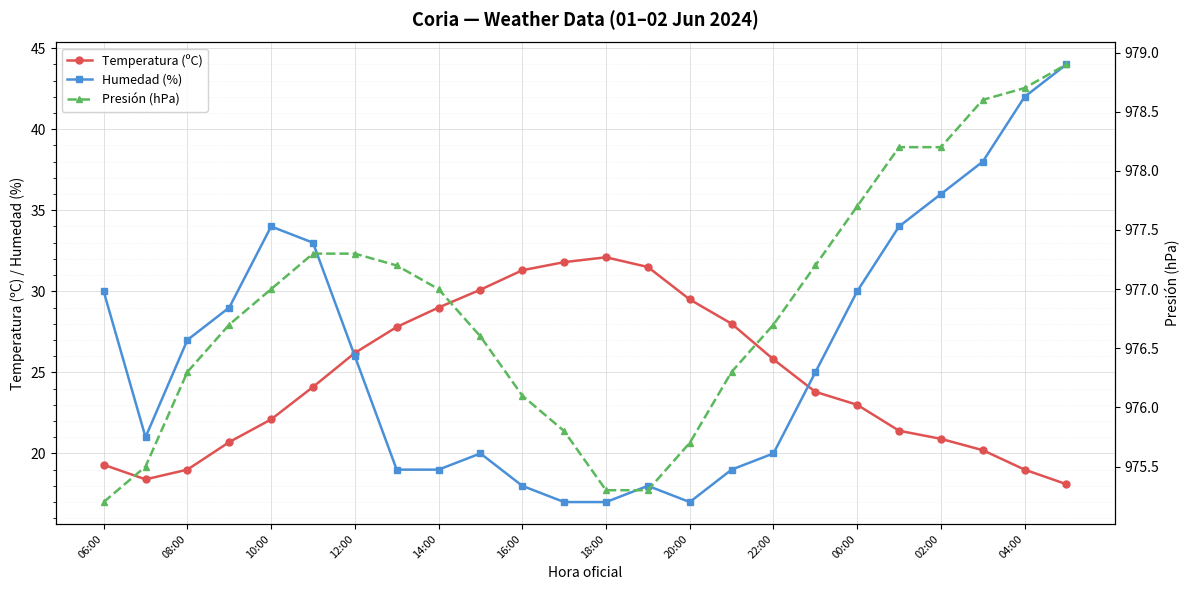

What is the maximum value for Humedad (%)?

44.0